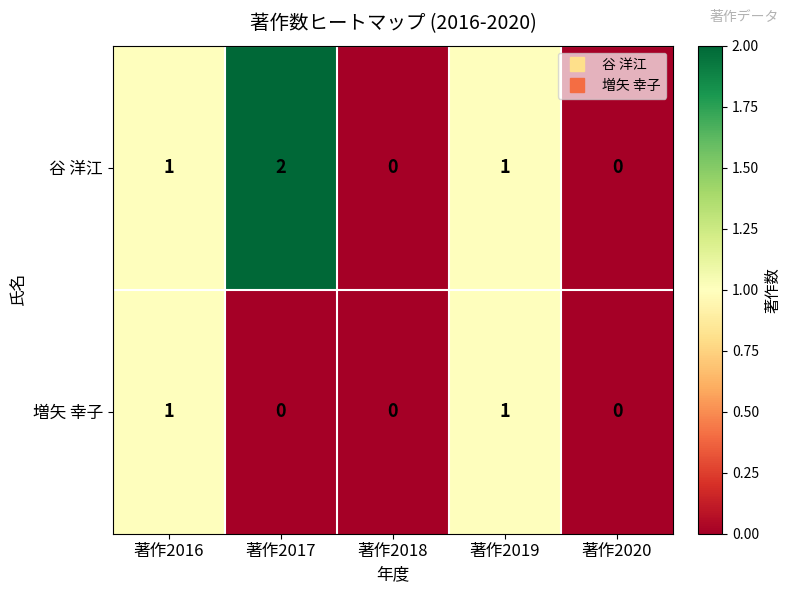

Rank the series by their maximum value, from highest to lowest.

谷 洋江, 増矢 幸子